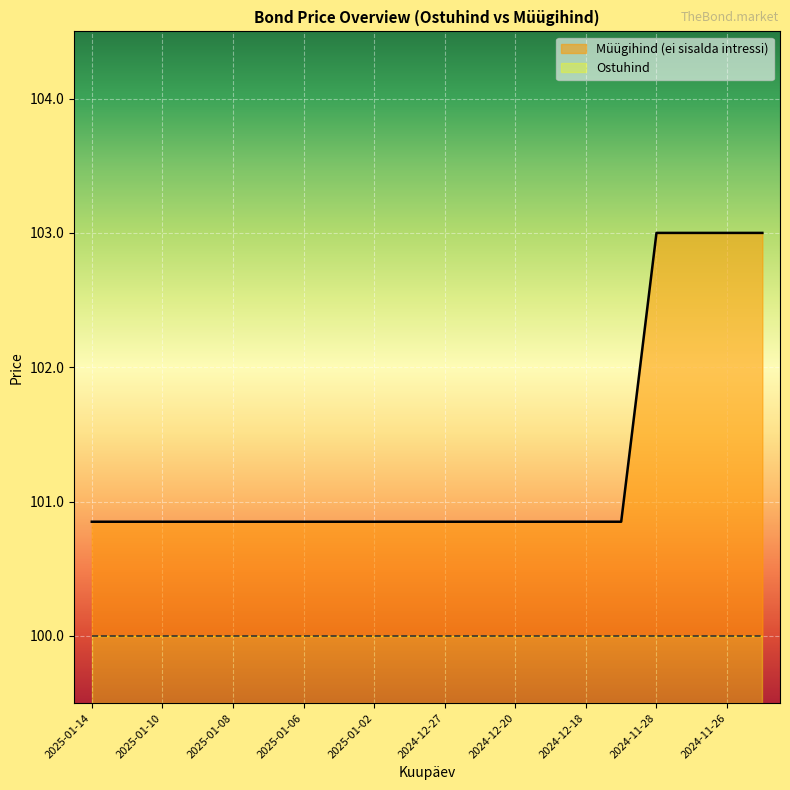

True or false: the data shows 162.0 at 2025-01-14.

False